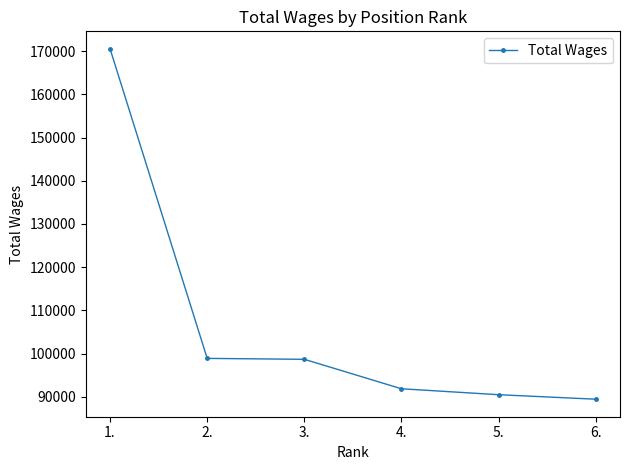

Which category has the lowest value across all series?

6.